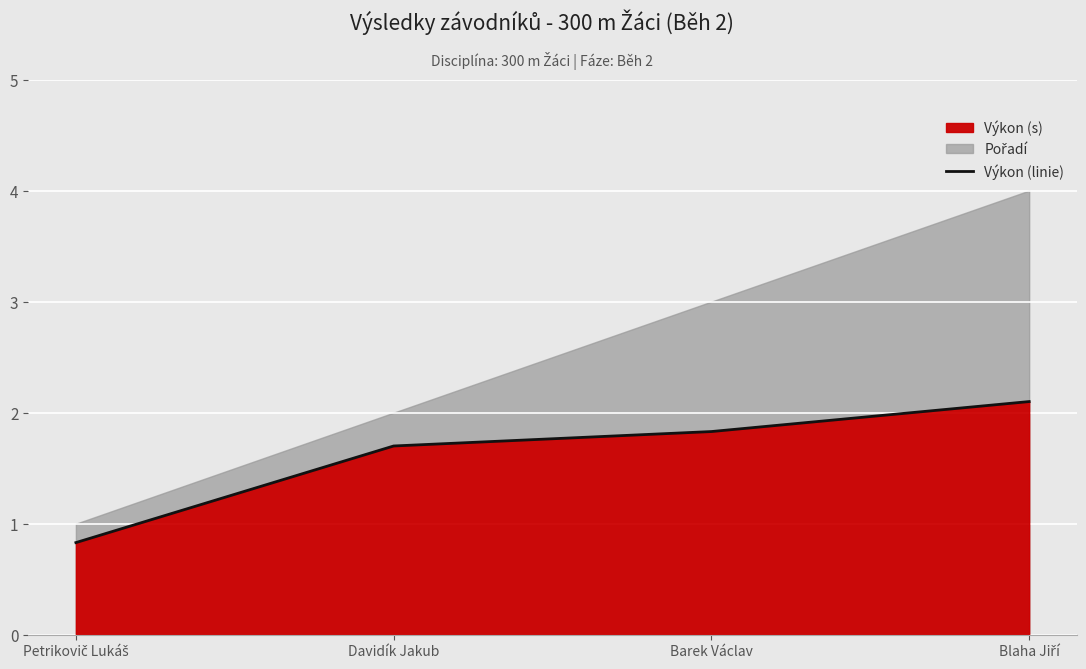

How many values in the Výkon (linie) series exceed 1?

3